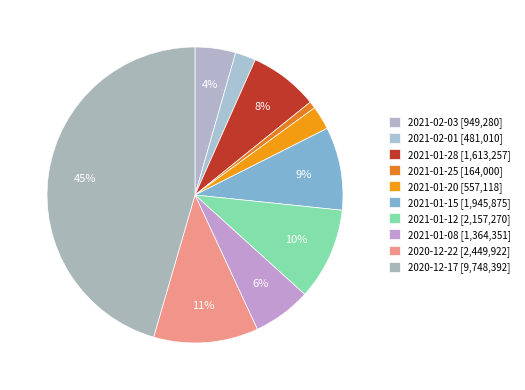

Does 2021-01-12 account for over 50% of the chart?

No